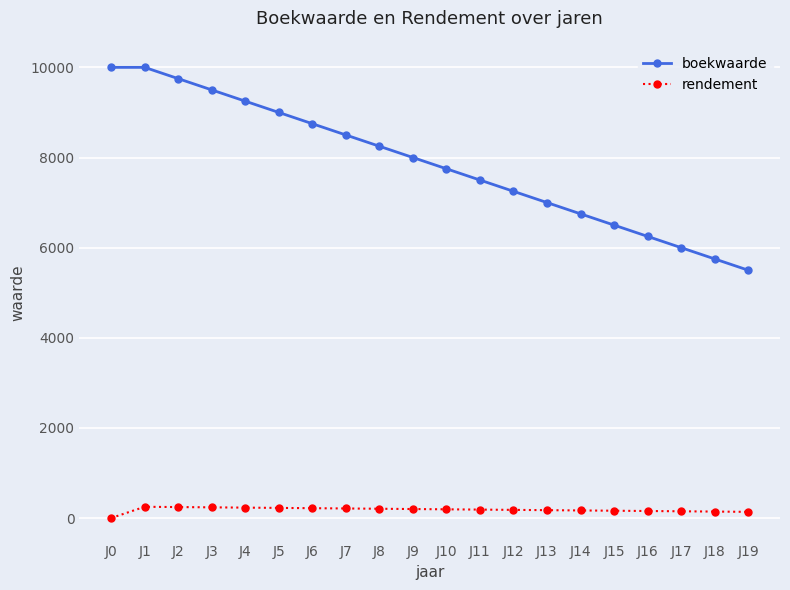

What is the value of the rendement point at the 6th from the left?

225.0